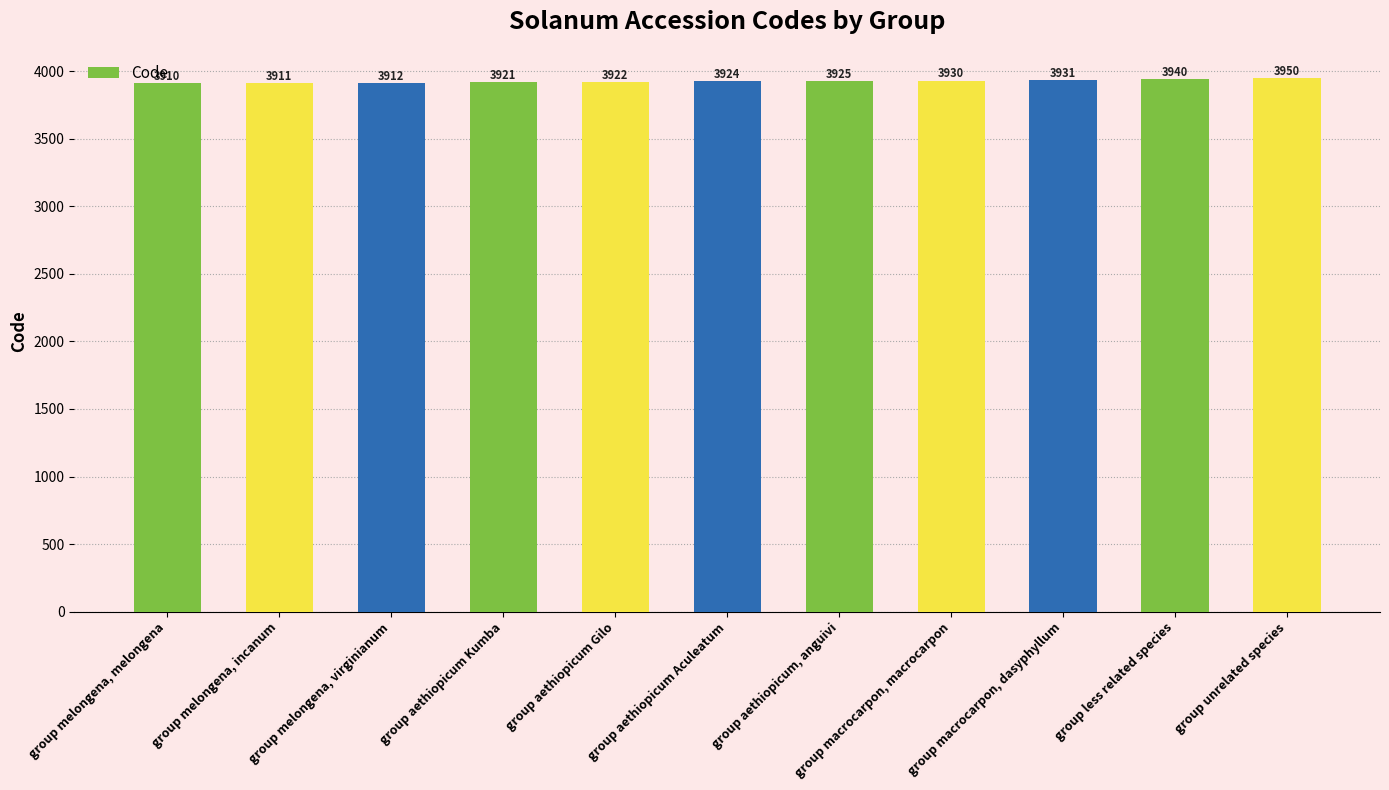

True or false: the data shows 6204 at group melongena, melongena.

False